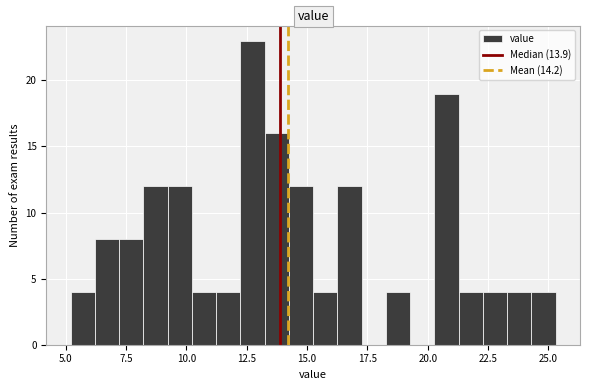

Read against the x-axis, roughly where is the centre of the tallest bar?

12.5